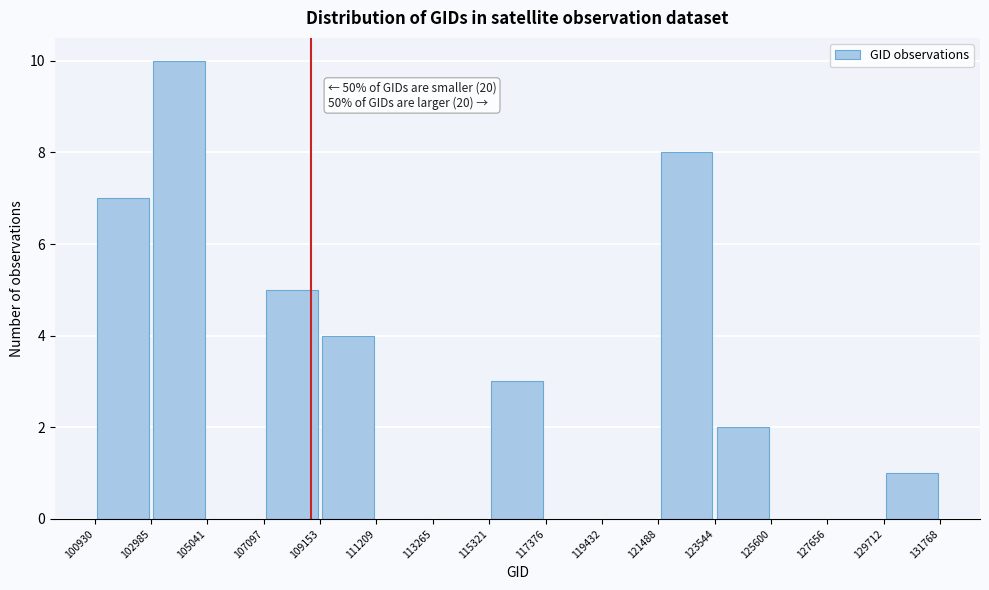

Over which range of the x-axis is the bar tallest?

102985 to 105041